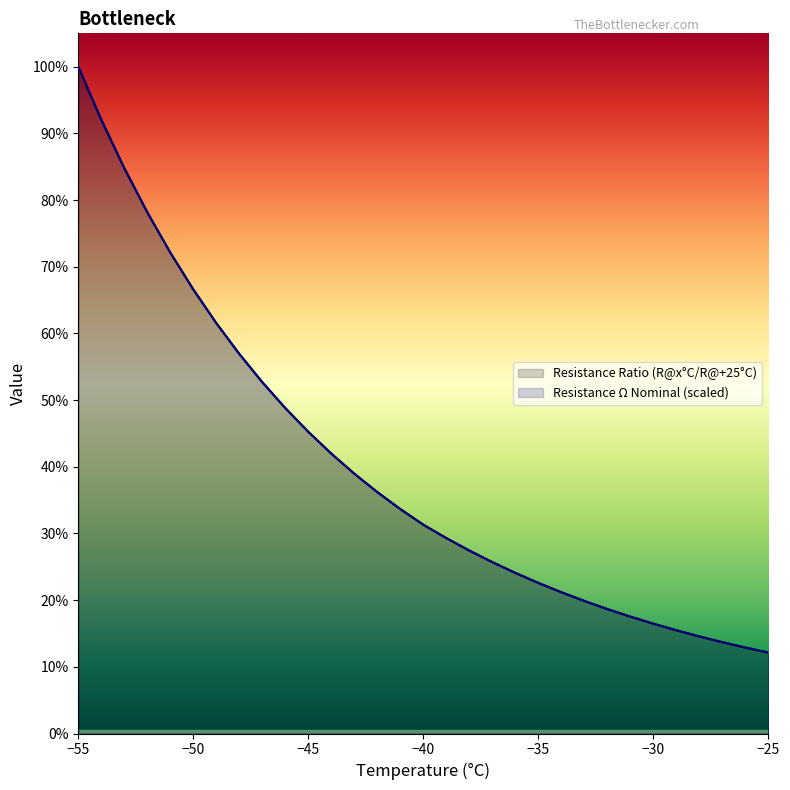

Which has a higher value, -50 or -32?

-50